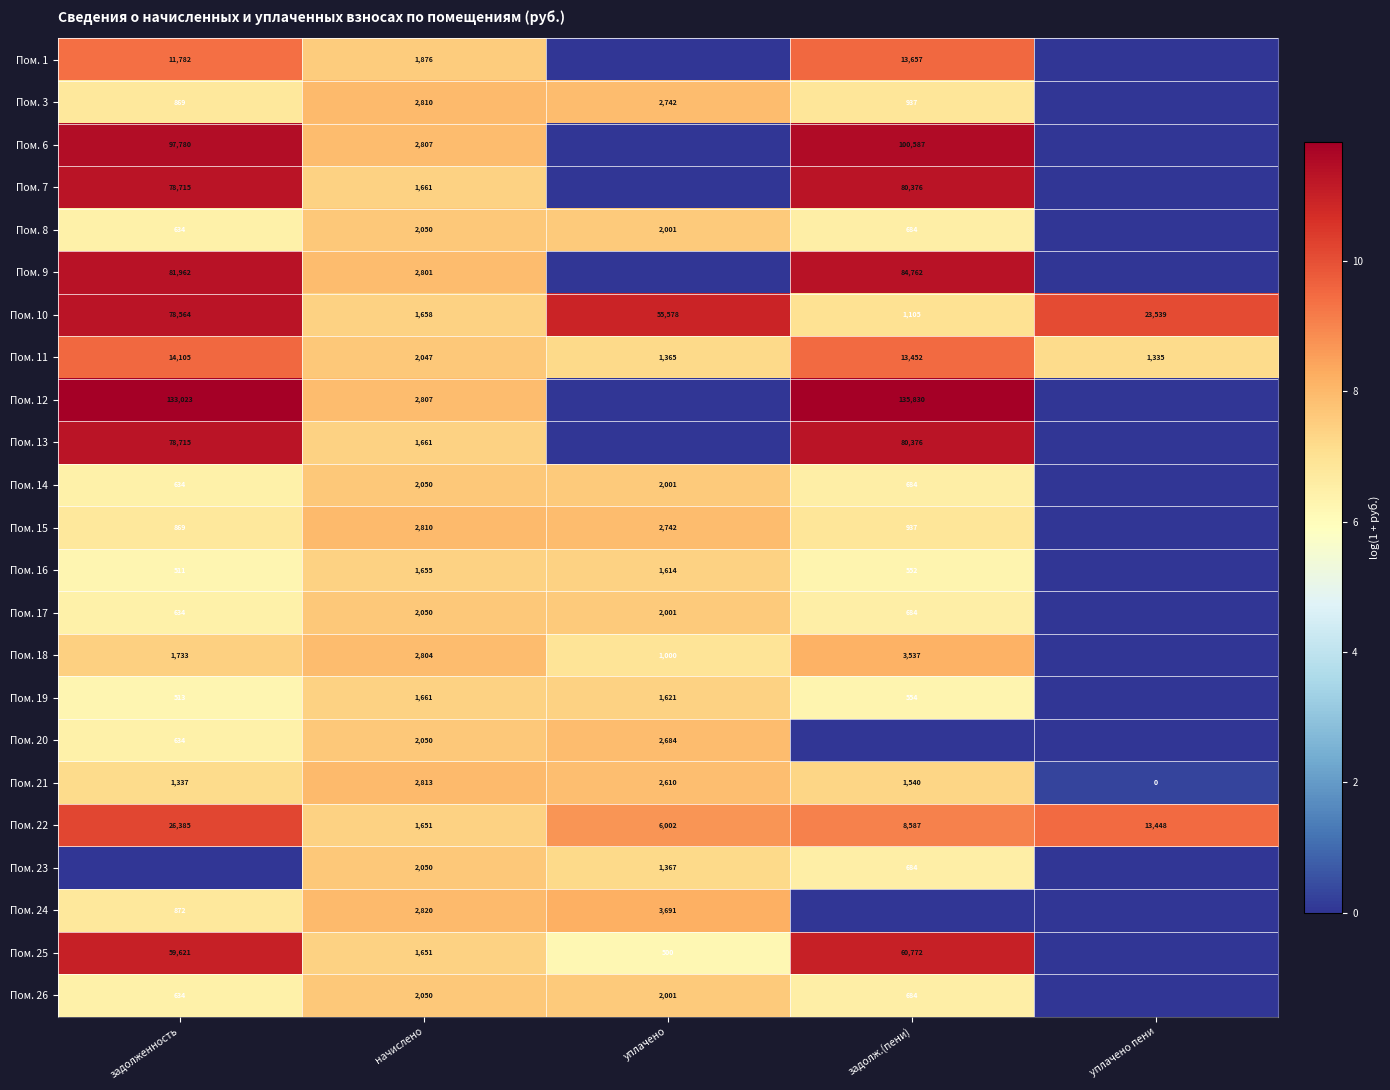

What is the spread (max minus min) of values at начислено?

1169